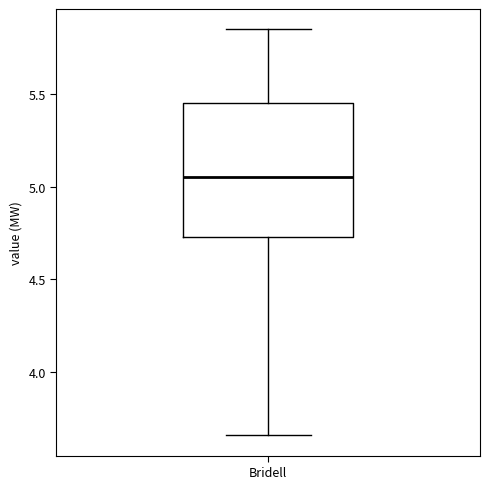

Transcribe this box plot: give where the median line is, the range the box spans, and where the two whiskers end, as read against the y-axis. The values are not printed on the chart, so give them approximately, as read against the axis.

median 5.05, box 4.75 to 5.45, whiskers 3.65 to 5.85